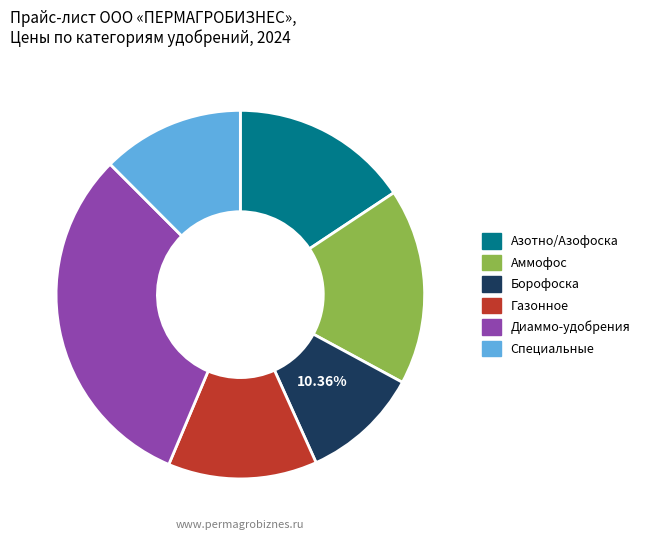

Is there a majority slice in this chart?

No